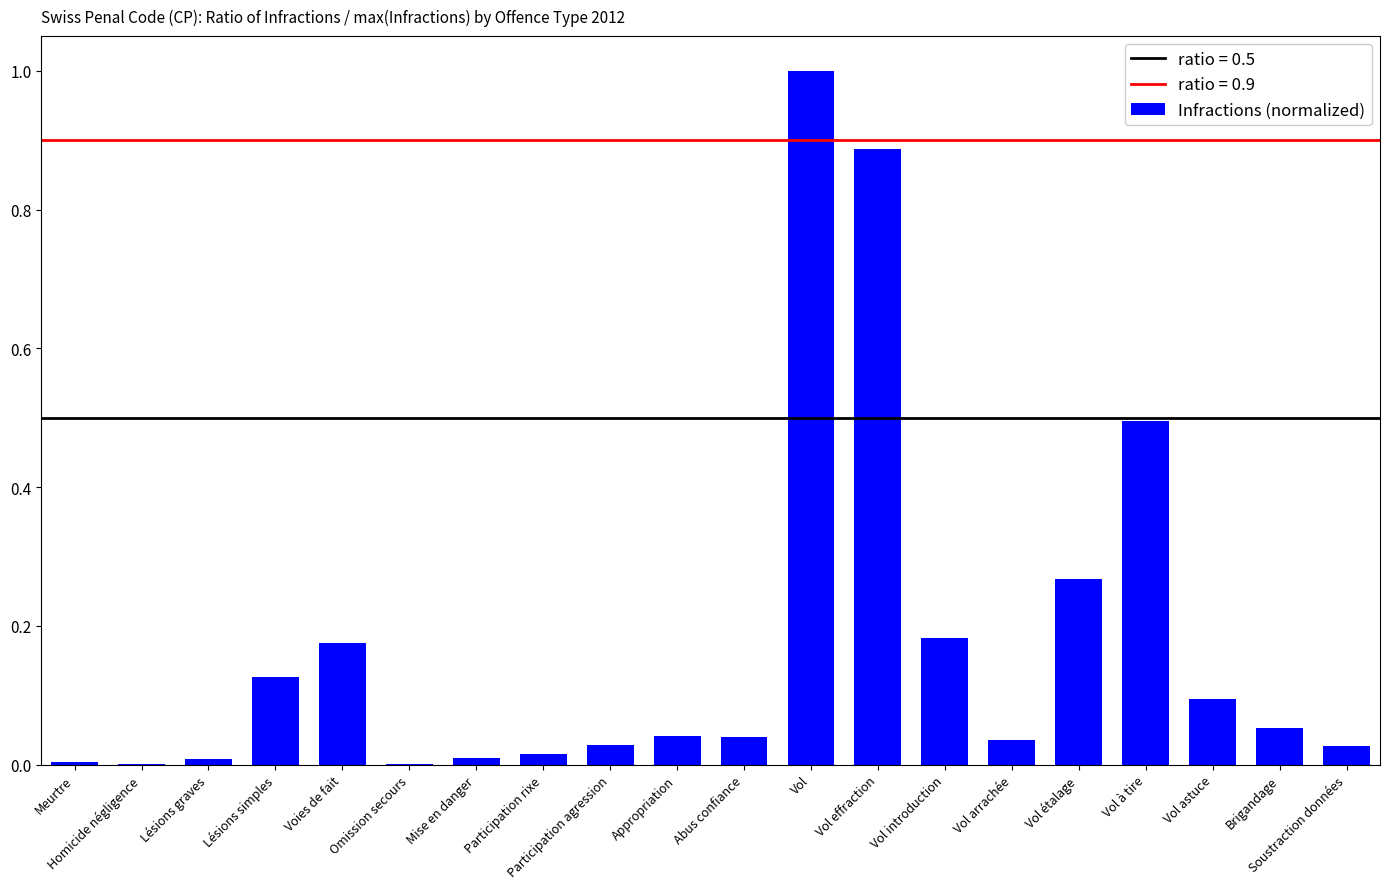

What is the approximate value at Vol à tire?

0.5